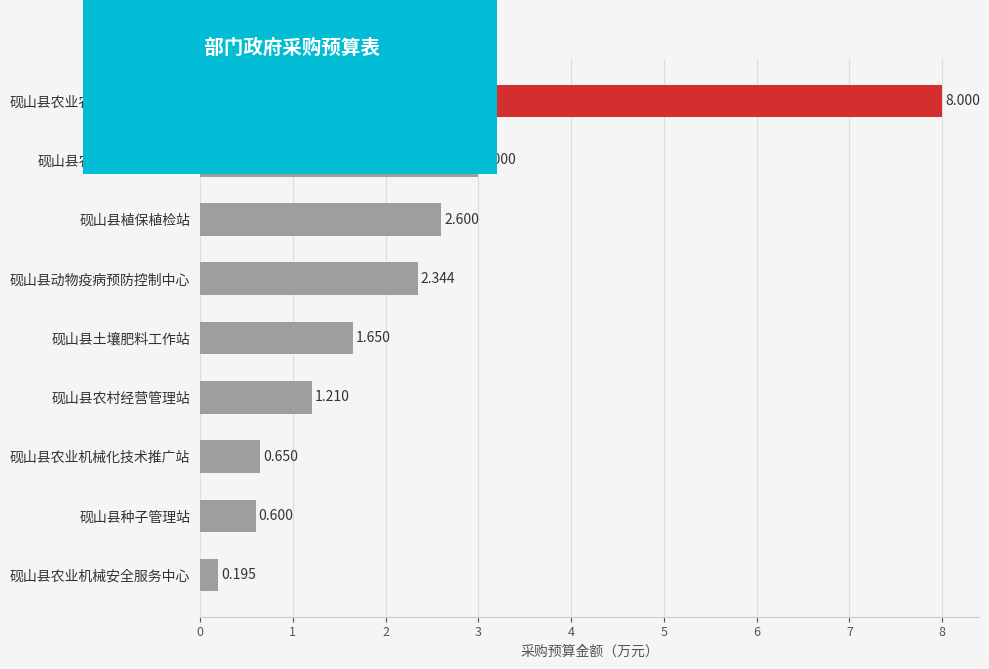

Are the bars grouped side by side (vs. stacked)?

No